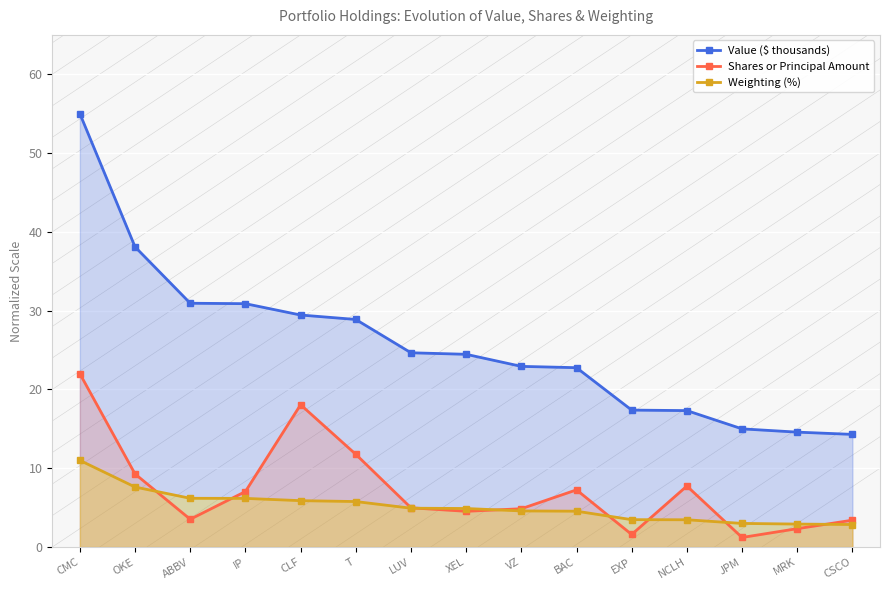

Rank the categories by Weighting (%) value from lowest to highest.

CSCO, MRK, JPM, NCLH, EXP, BAC, VZ, XEL, LUV, T, CLF, IP, ABBV, OKE, CMC